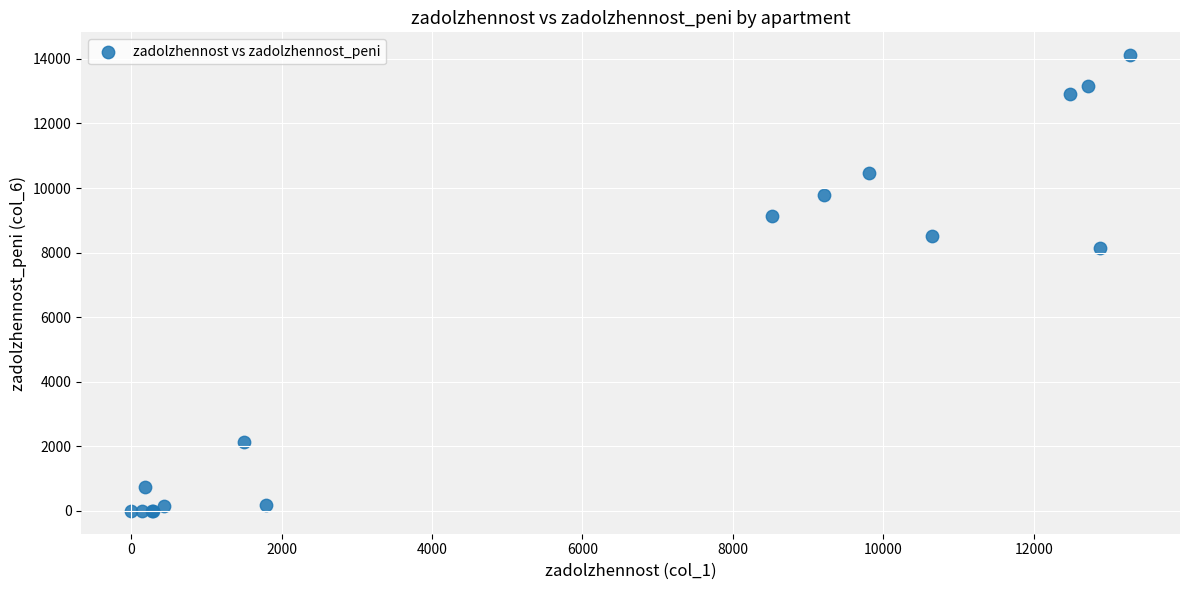

What Y value in the scatter plot is closest to 7058?

8131.6